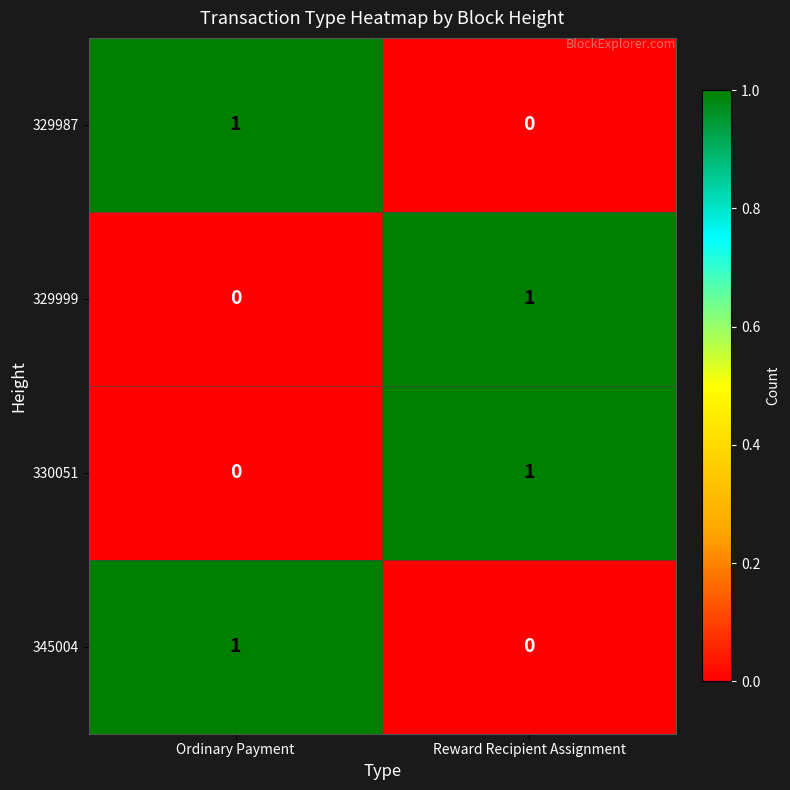

What is the difference between the highest and lowest values at Ordinary Payment?

1